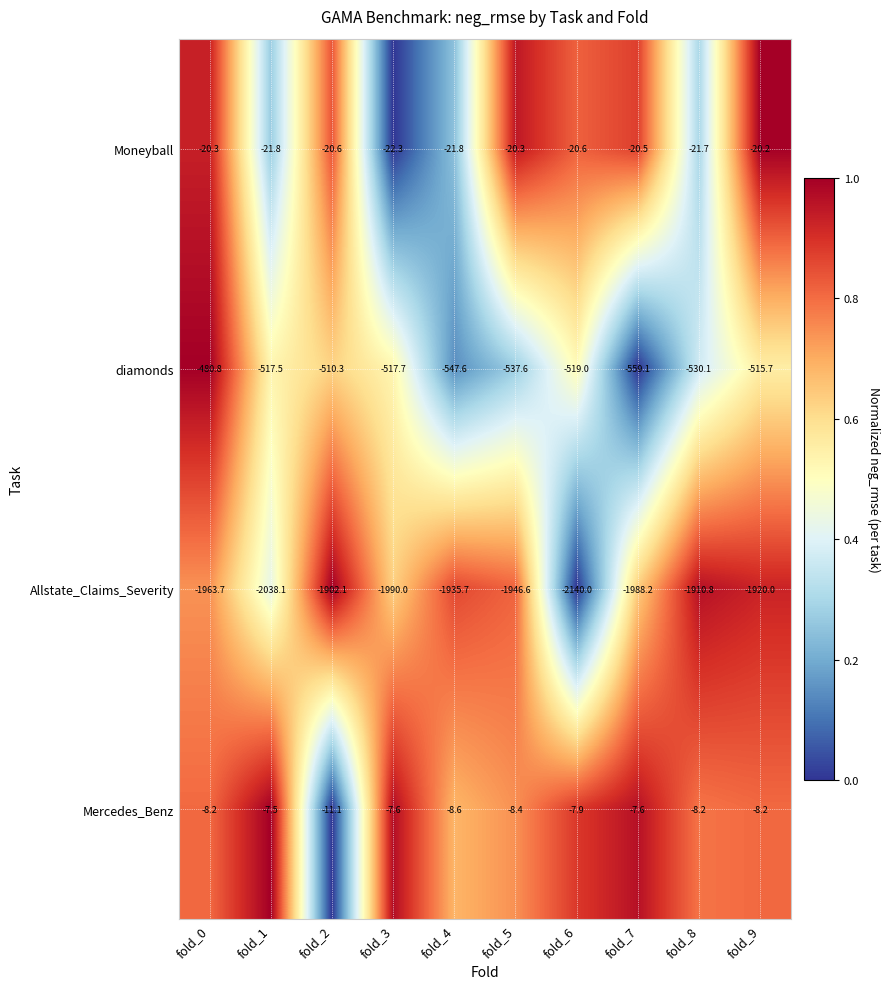

At fold_3, list the series in order from largest to smallest.

Mercedes_Benz, Moneyball, diamonds, Allstate_Claims_Severity